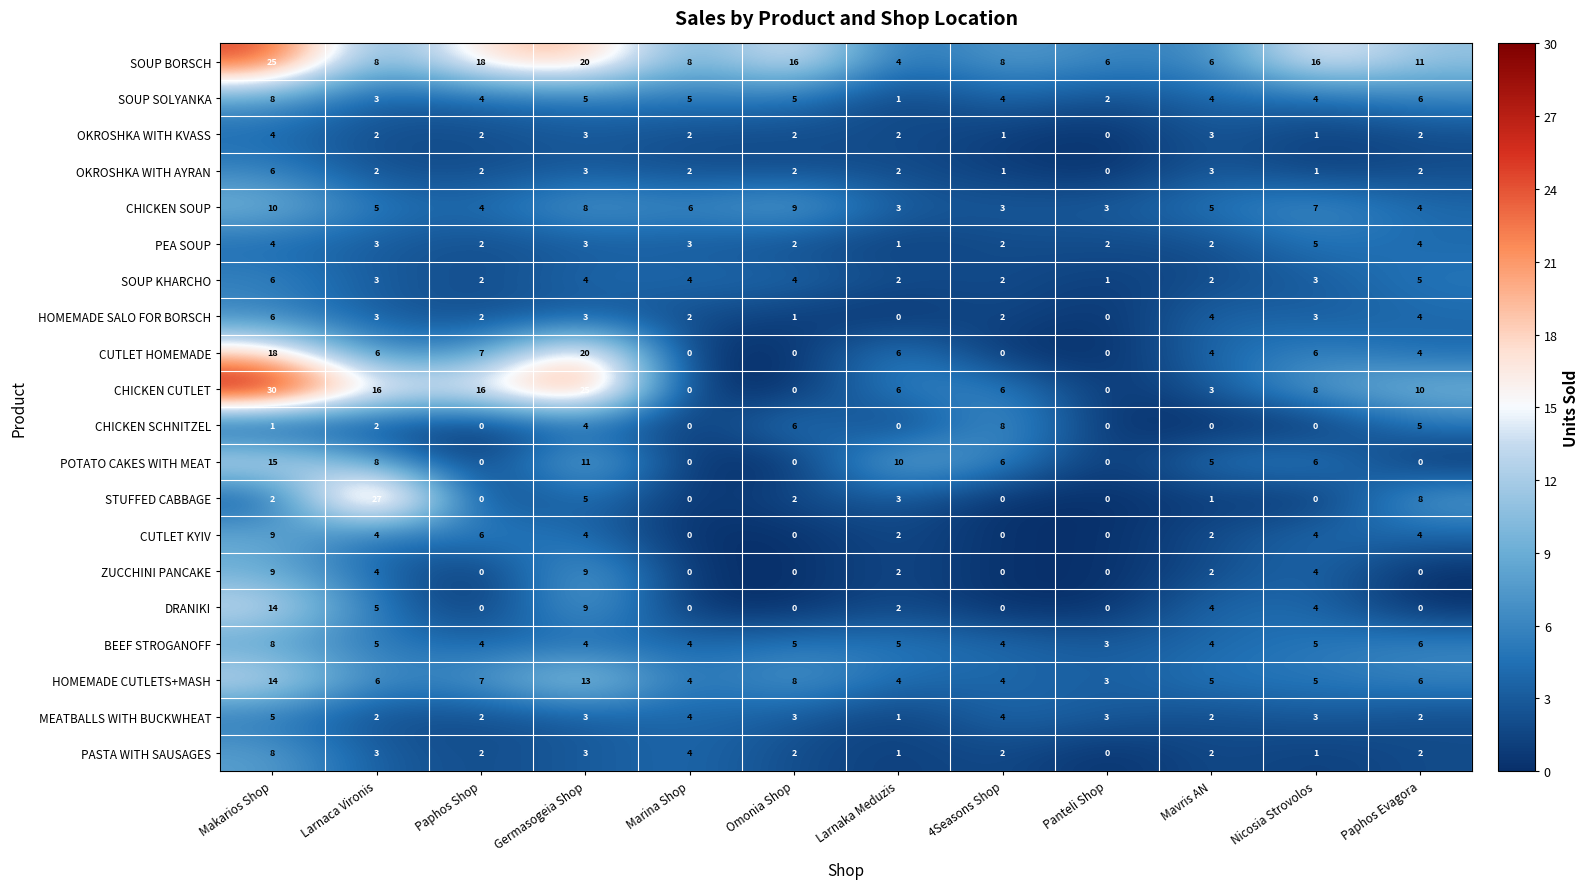

At how many categories does at least one series exceed 3?

12